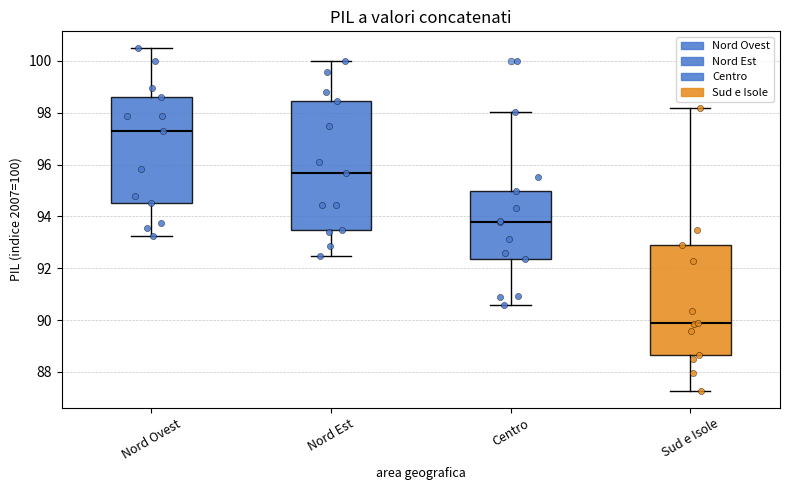

Reading left to right, transcribe this box plot: for each box, give where its median line is, the range the box spans, and where its two whiskers end, as read against the y-axis. The values are not printed on the chart, so give them approximately, as read against the axis.

Nord Ovest: median 97.2, box 94.6 to 98.6, whiskers 93.2 to 100.4
Nord Est: median 95.6, box 93.4 to 98.4, whiskers 92.4 to 100.0
Centro: median 93.8, box 92.4 to 95.0, whiskers 90.6 to 98.0
Sud e Isole: median 89.8, box 88.6 to 92.8, whiskers 87.2 to 98.2